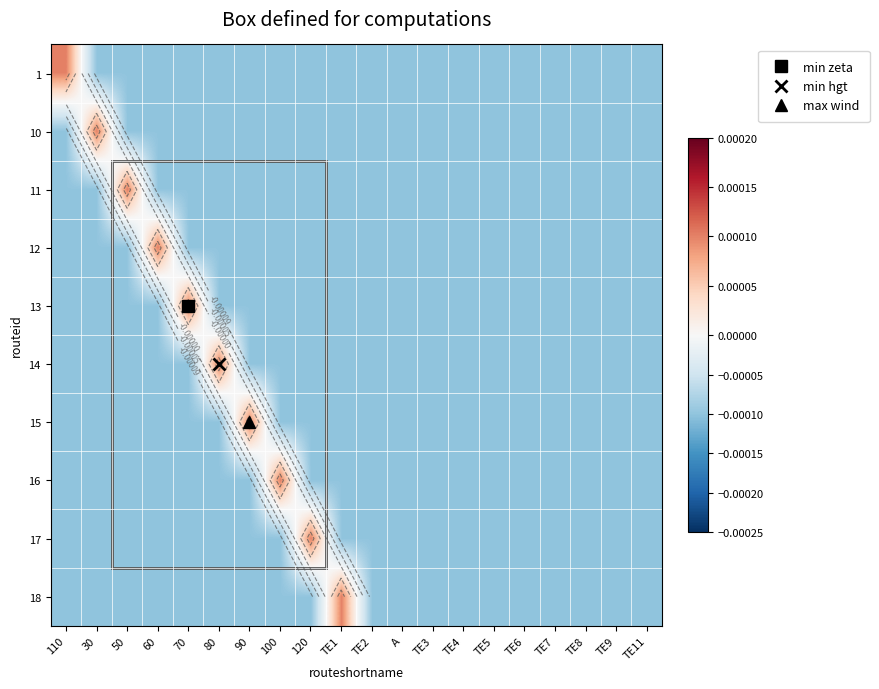

Between 50 and TE3, which is larger?

50